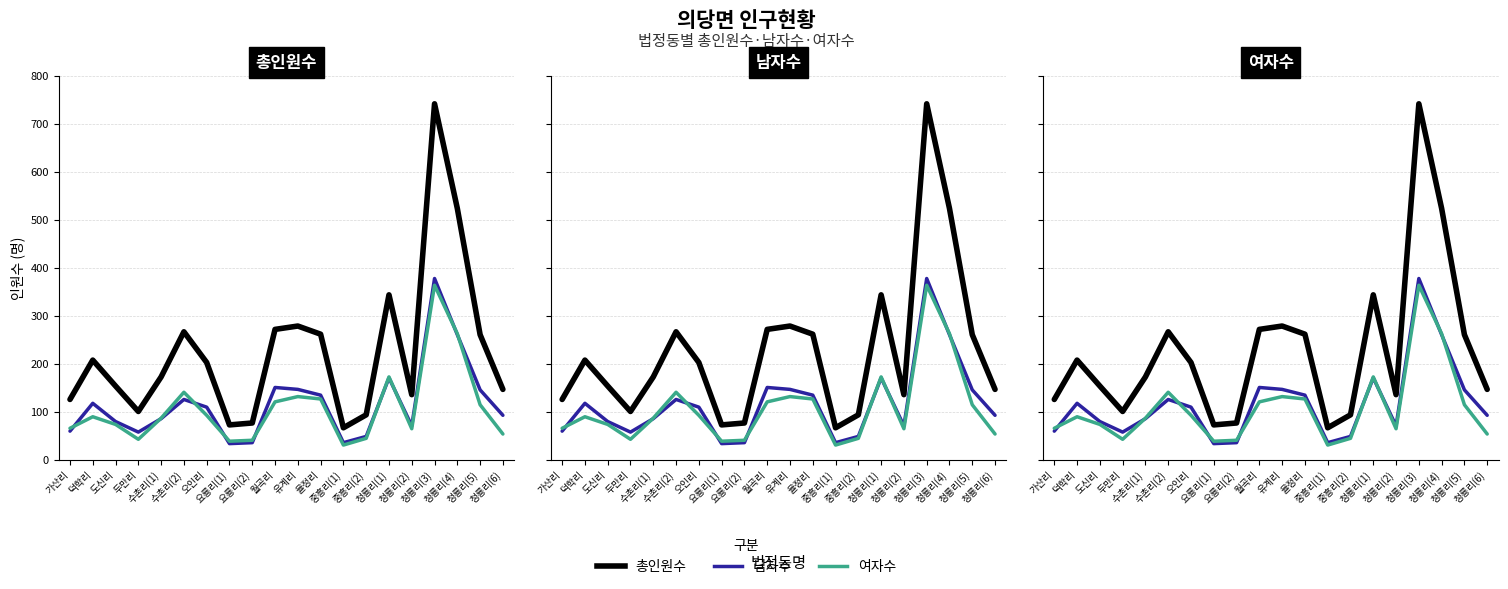

Rank the series by their maximum value, from highest to lowest.

총인원수, 남자수, 여자수